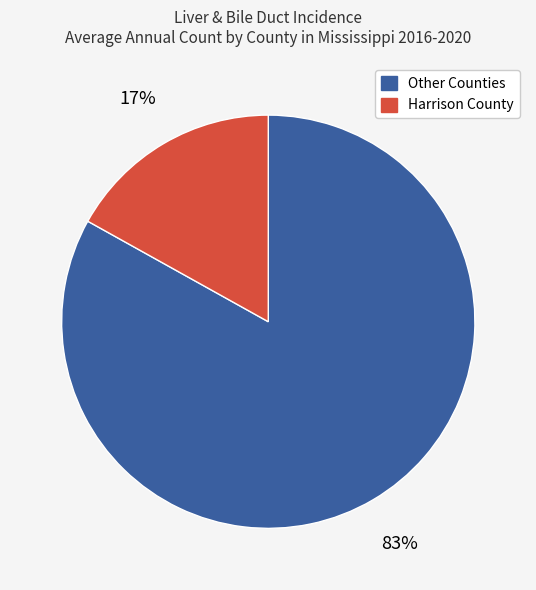

What is the ratio of the value at Other Counties to the value at Harrison County?

4.9